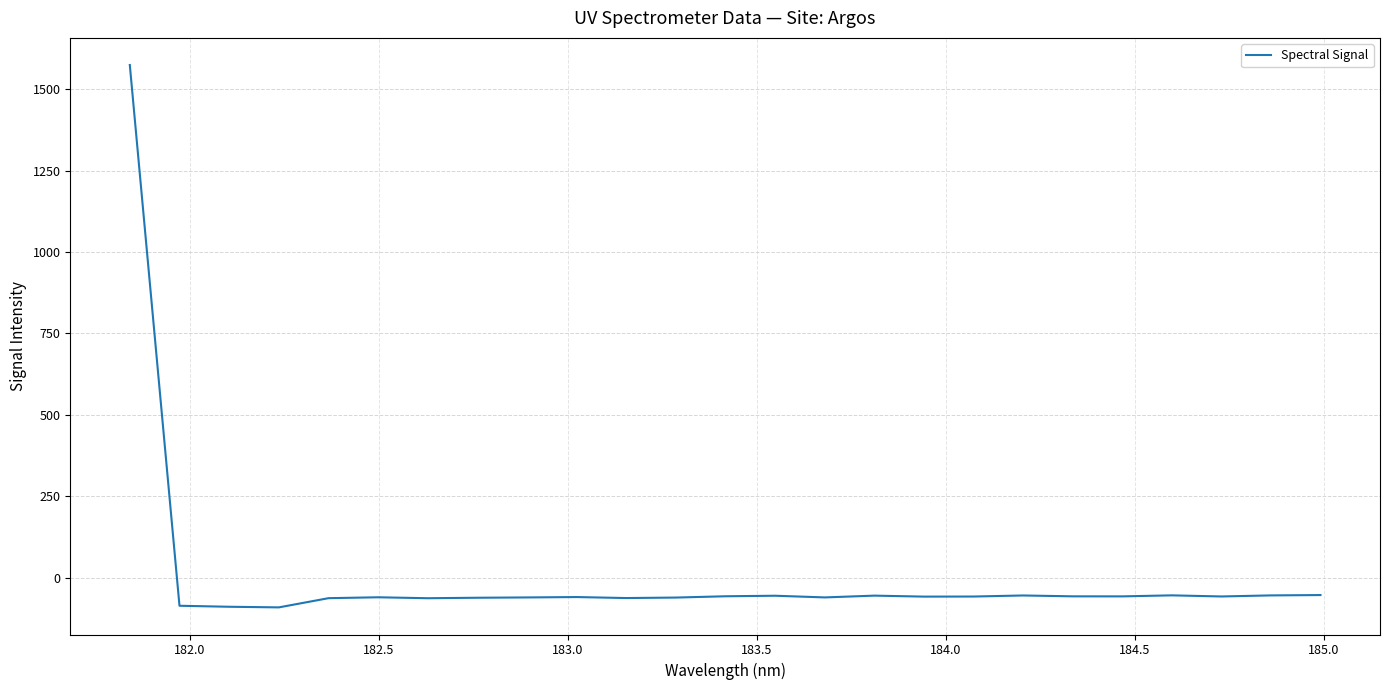

What is the difference between the maximum and minimum values?

1664.8